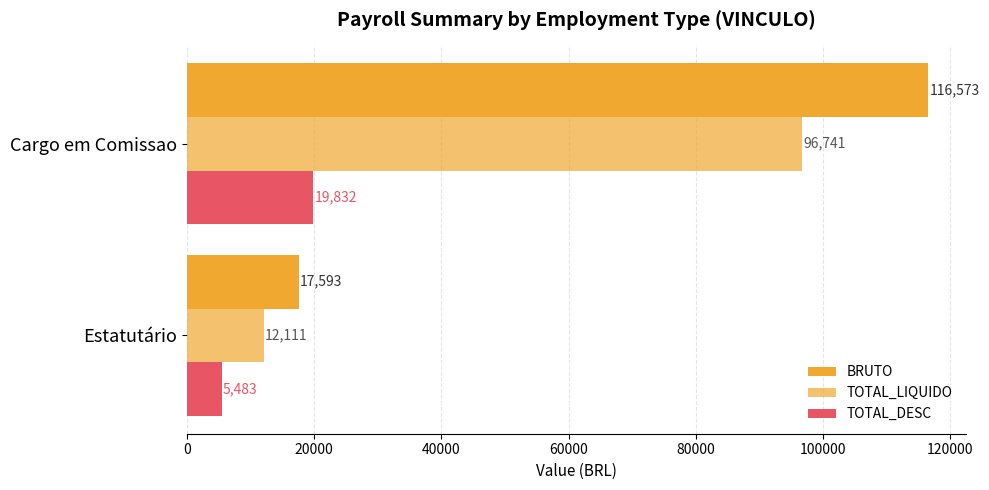

Which series has the largest total across all categories?

BRUTO